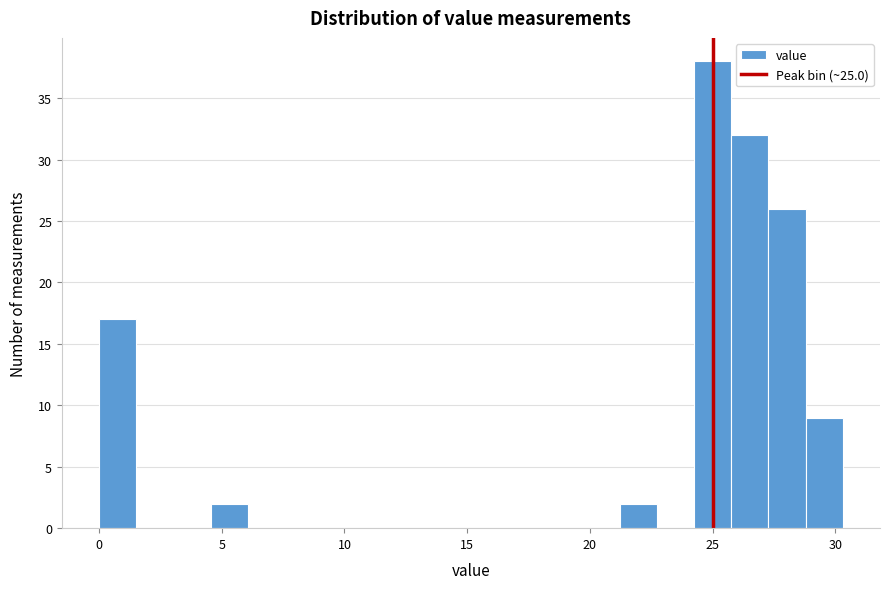

Read against the x-axis, roughly where is the centre of the tallest bar?

25.0